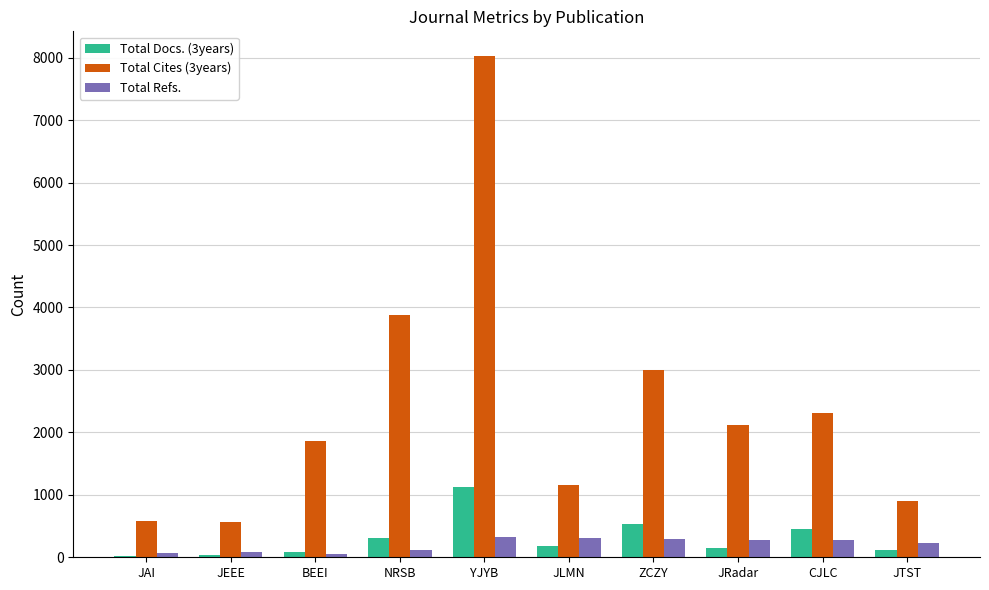

The Total Docs. (3years) series shows 181 at JLMN. True or false?

True